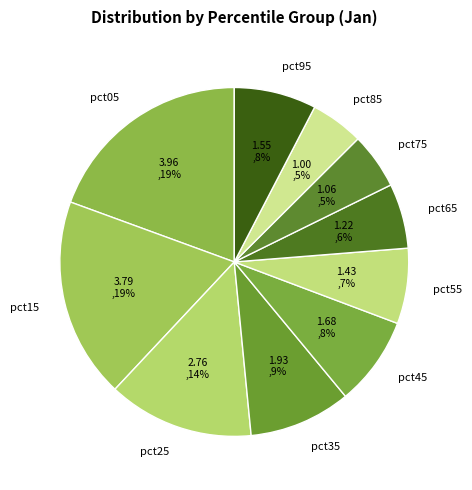

The pct15 slice represents 8% of the pie. True or false?

False